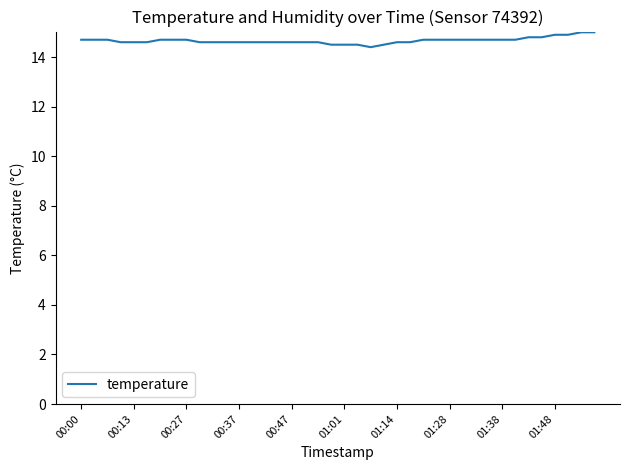

What is the difference between the maximum and minimum values?

0.6